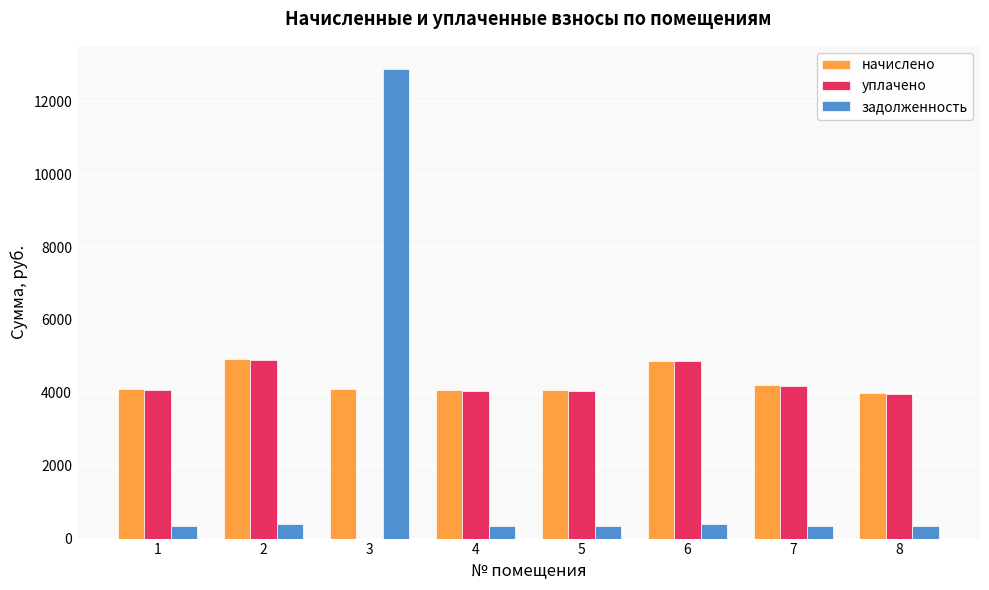

What is the average value of the задолженность series?

1925.3